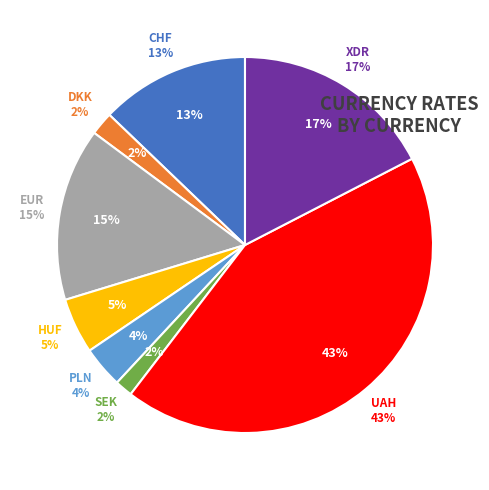

Does any single category account for the majority?

No